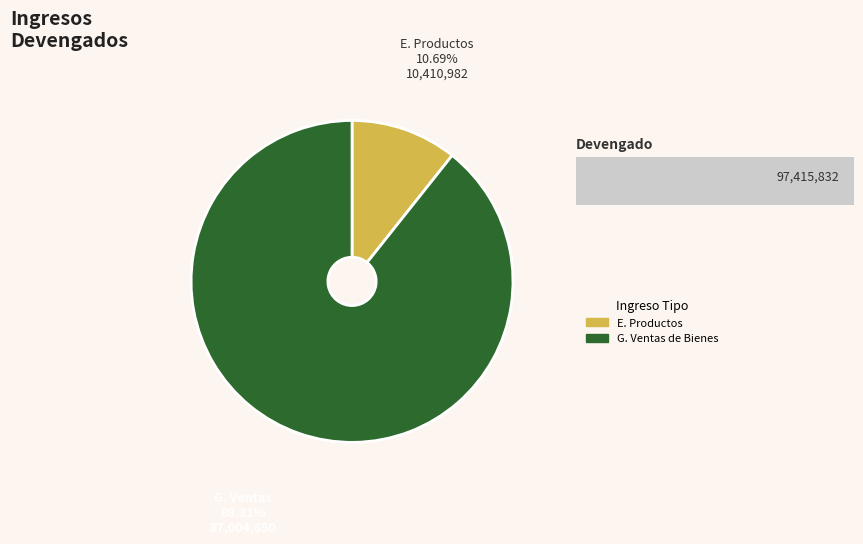

Do G. Ingresos por Ventas de Bienes y Servicios and E. Productos together represent more than half of the pie?

Yes